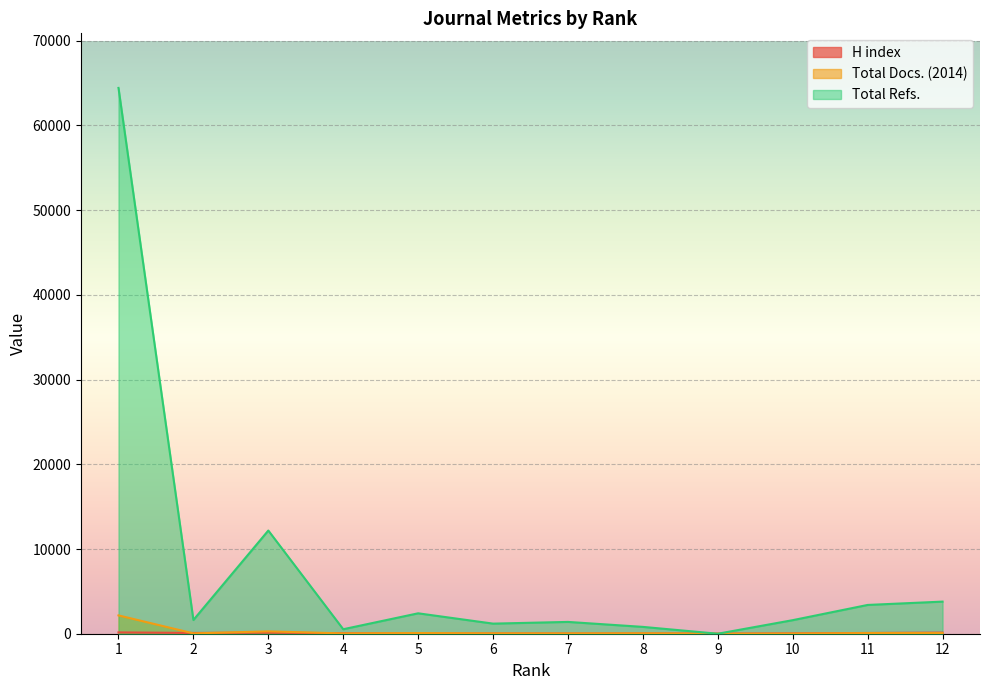

The Total Docs. (2014) series shows -1056 at 9. True or false?

False